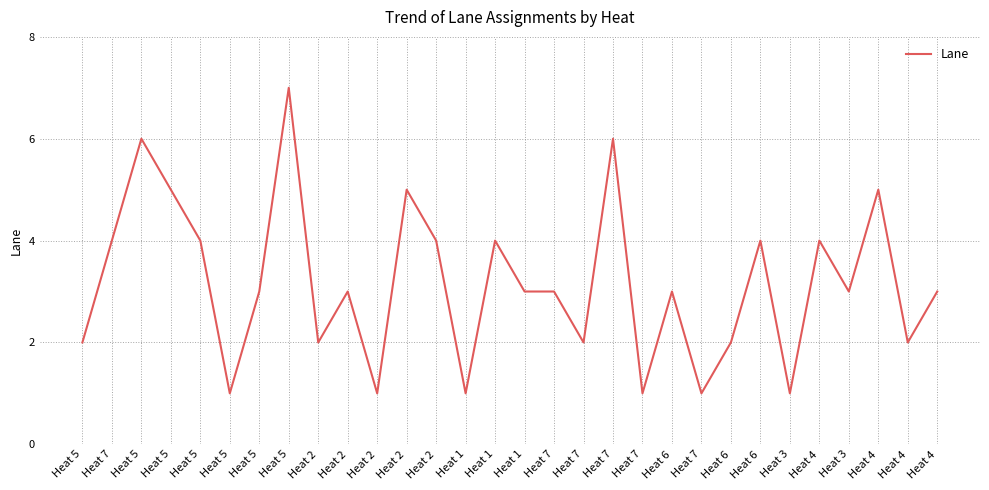

The value at Heat 7 is 1. True or false?

False